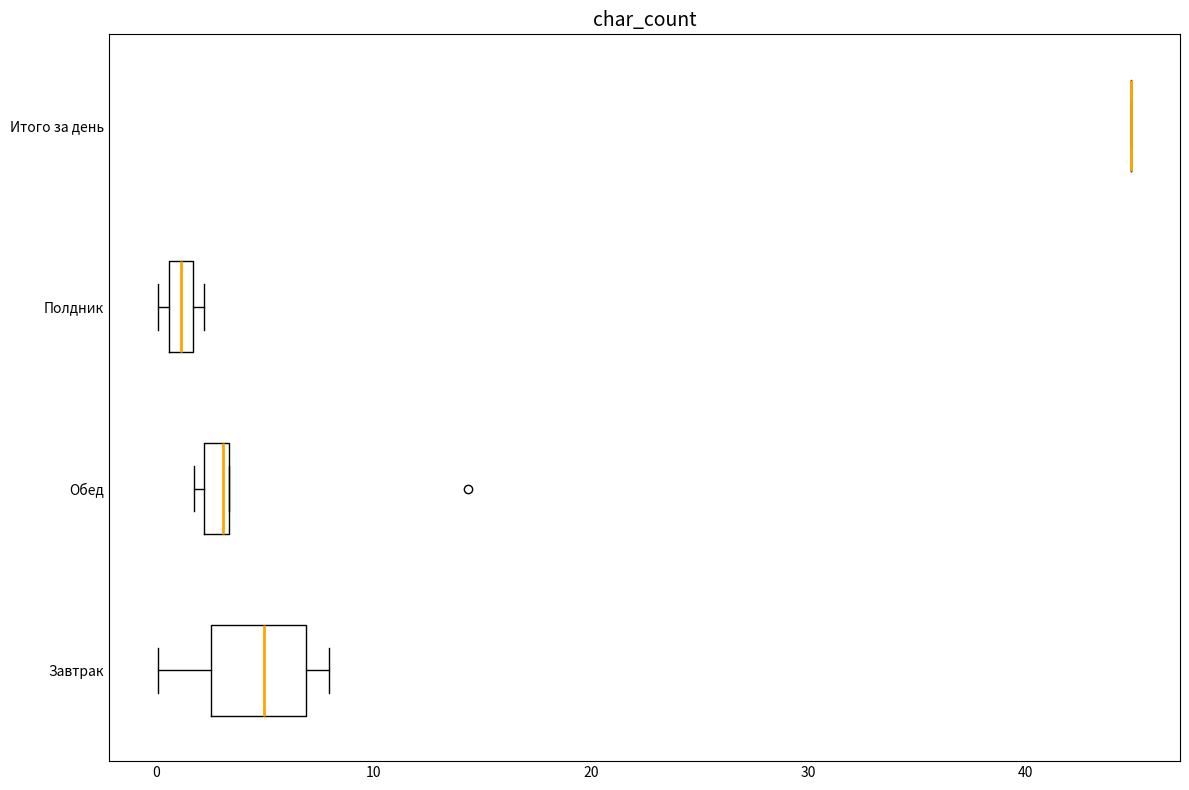

Which box is the widest, from its left edge to its right edge?

Завтрак